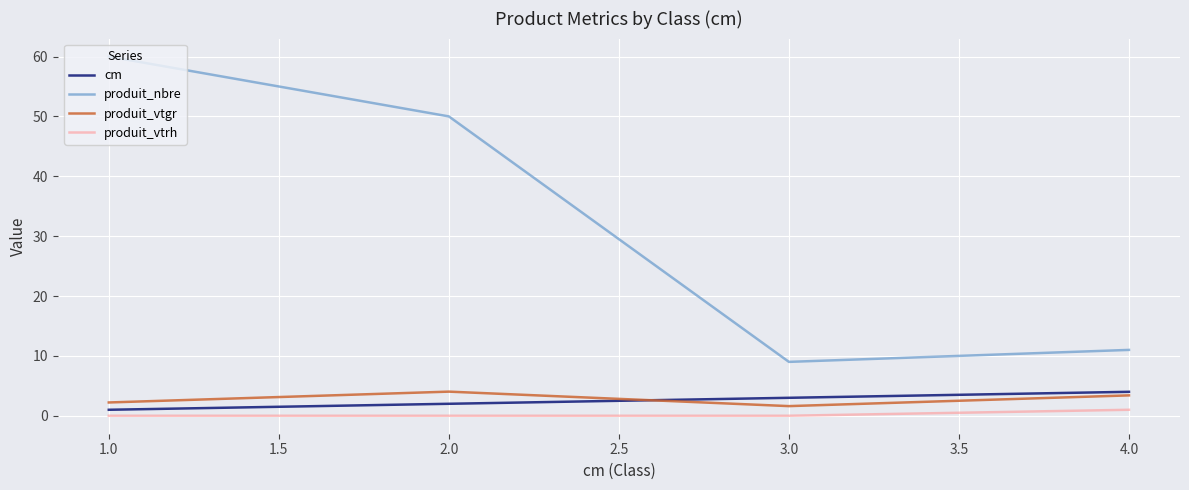

What is the sum of all produit_nbre values?

130.0